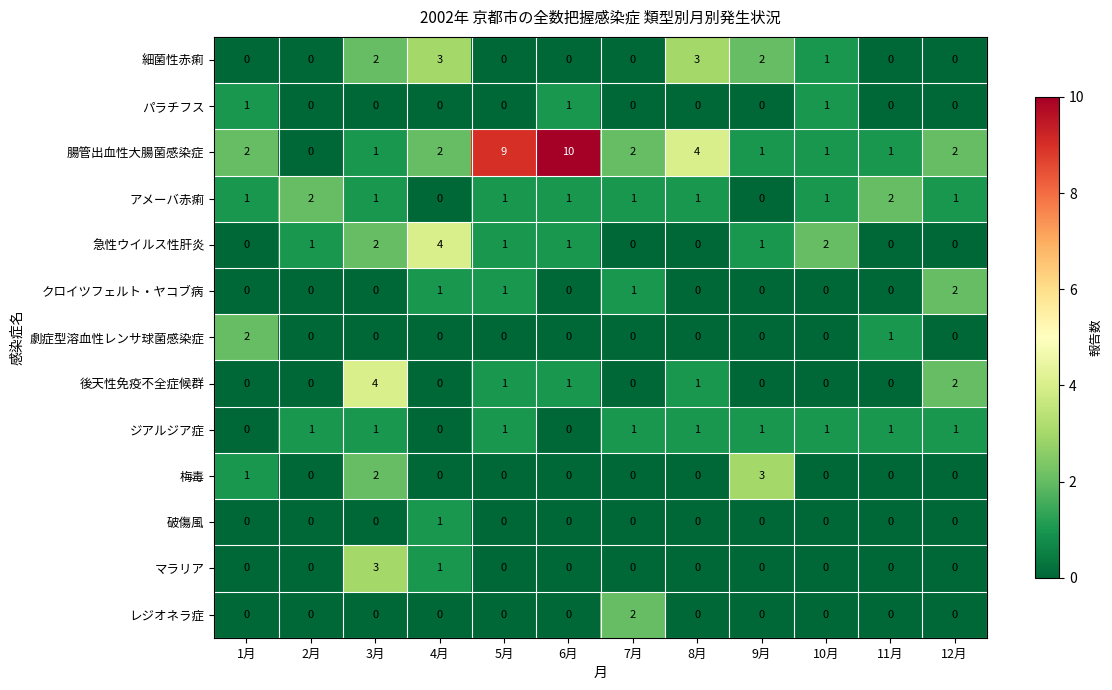

What is the difference between the highest and lowest values at 10月?

2